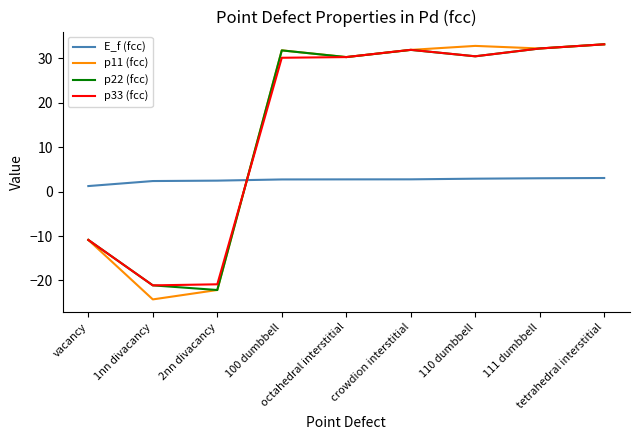

Which series has the largest range (max minus min)?

p11 (fcc)